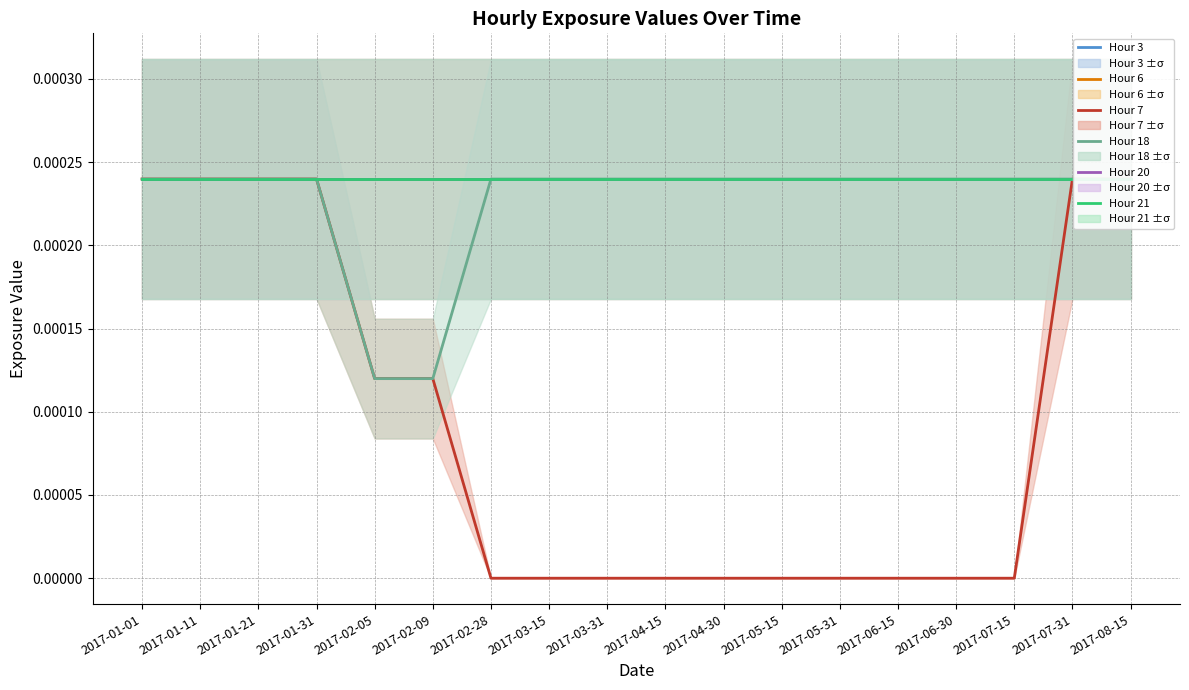

The value of Hour 18 at 2017-02-28 is 0.0. True or false?

True